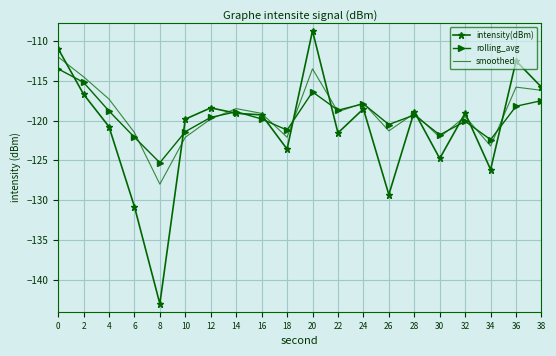

What is the total value across all series at 14?

-356.5